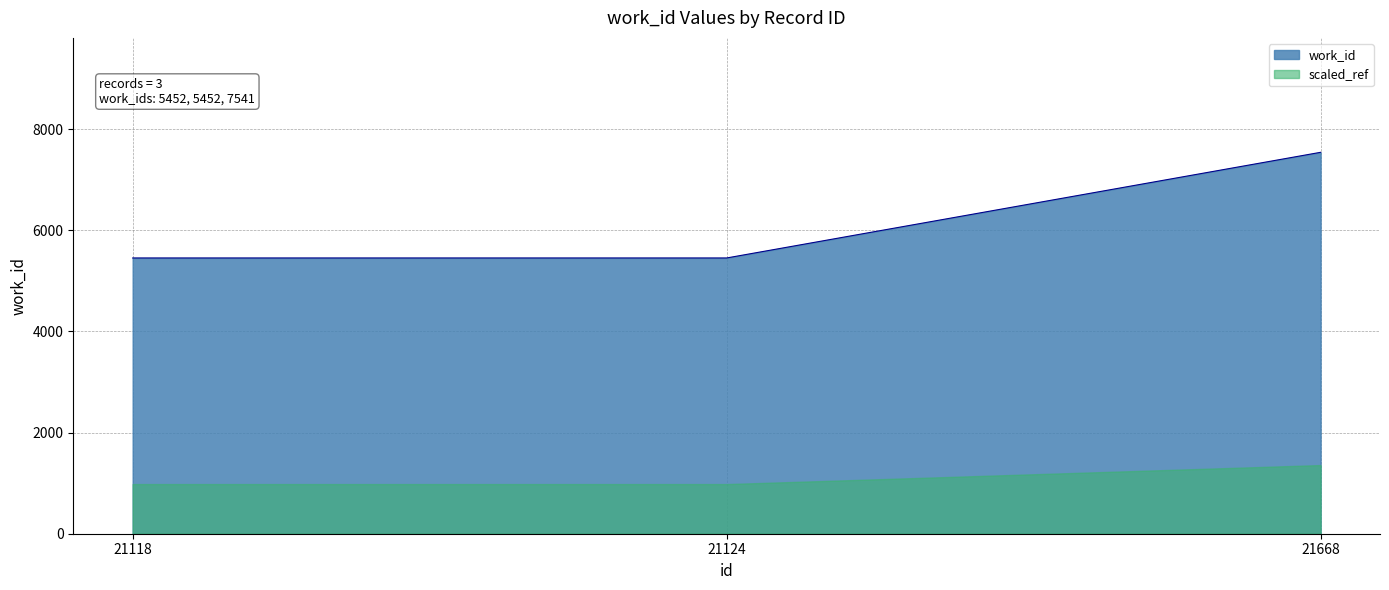

Is it true that the value at 21124 is 5452?

True